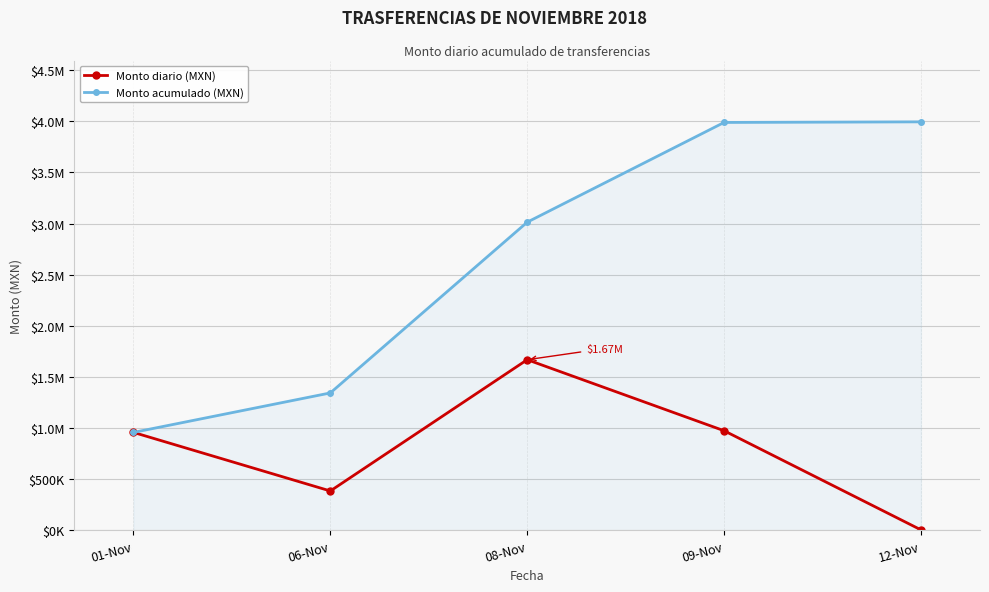

Which series has the largest total across all categories?

Monto acumulado (MXN)